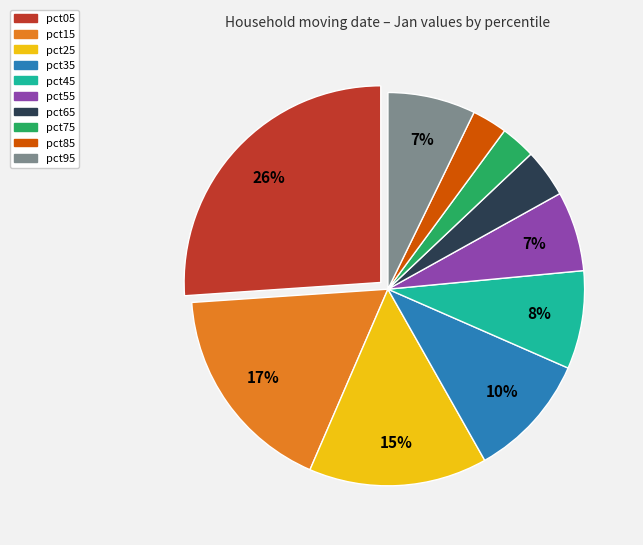

How many segments does this pie chart have?

10